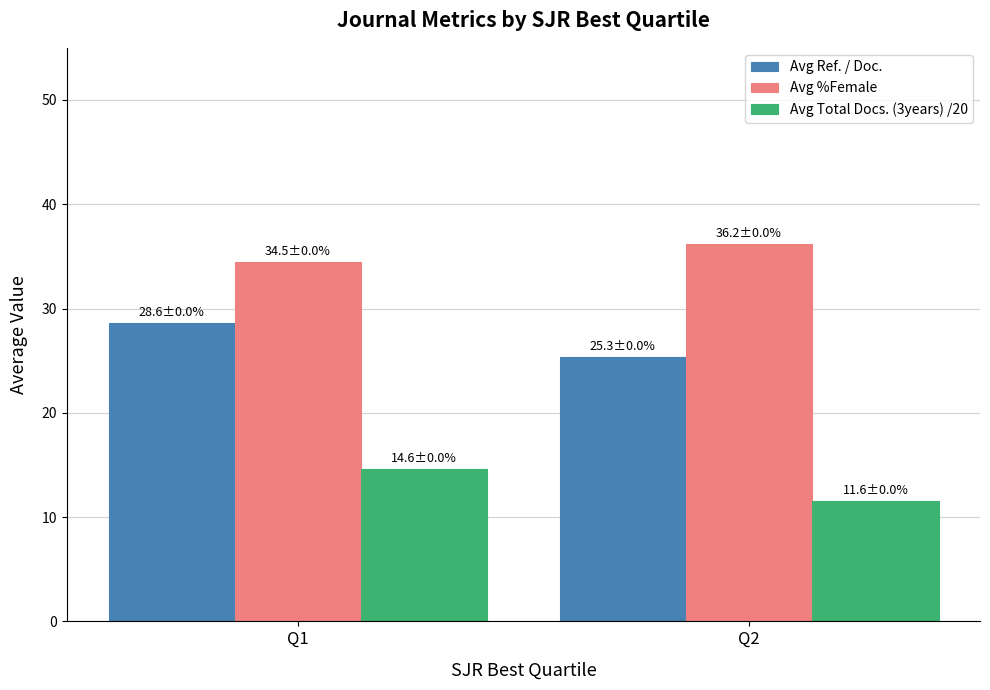

What is the spread (max minus min) of values at Q2?

24.6